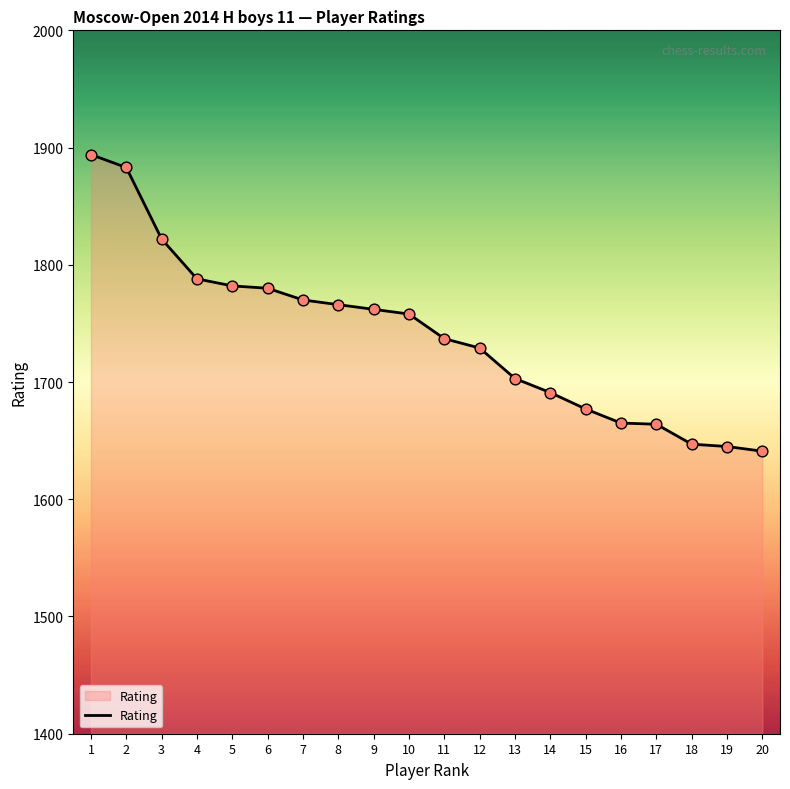

Which has a higher value, 2 or 17?

2